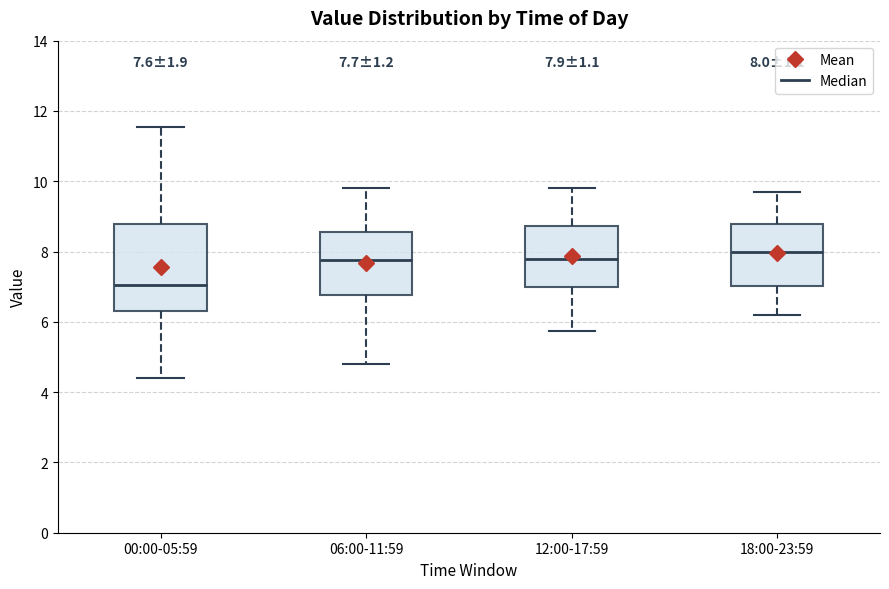

Which box has the lowest median line?

00:00-05:59